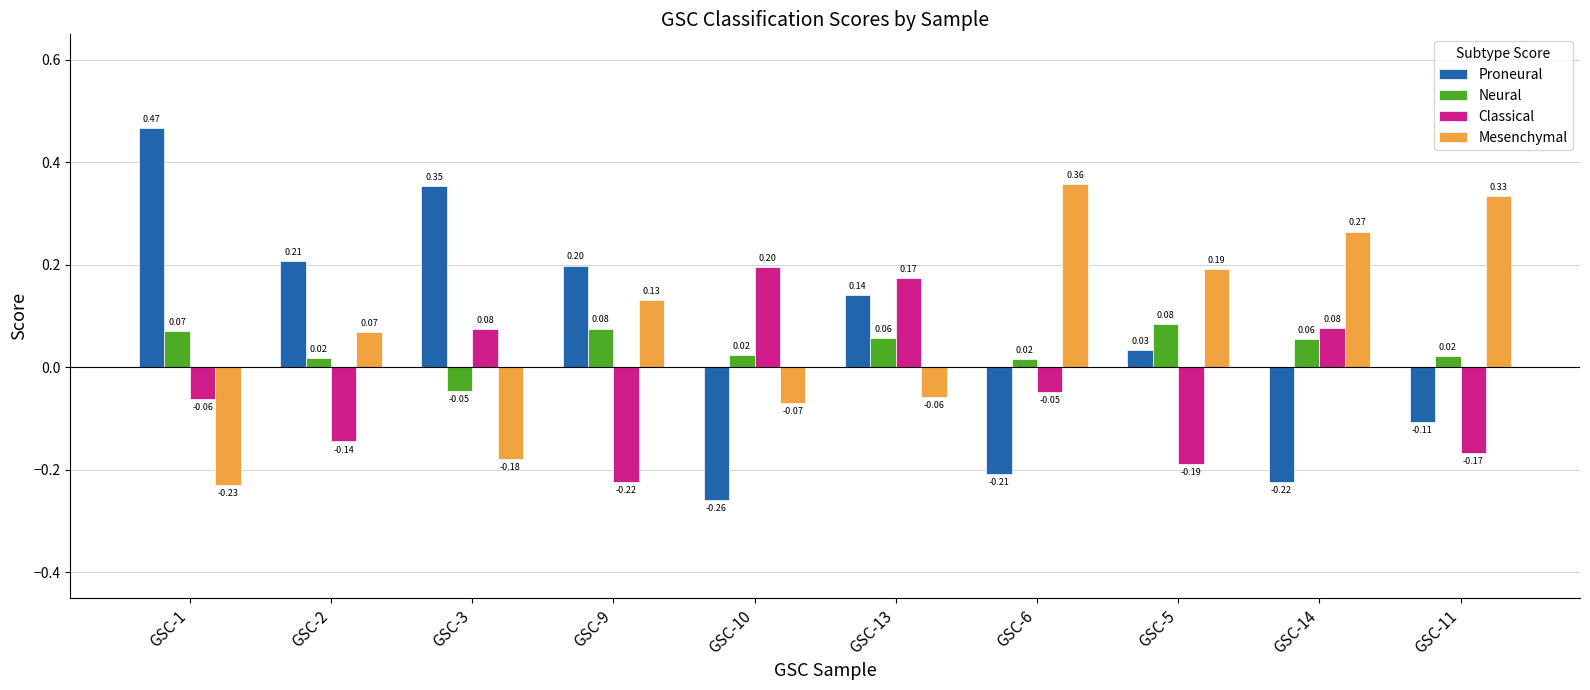

Does the chart contain any negative values?

Yes